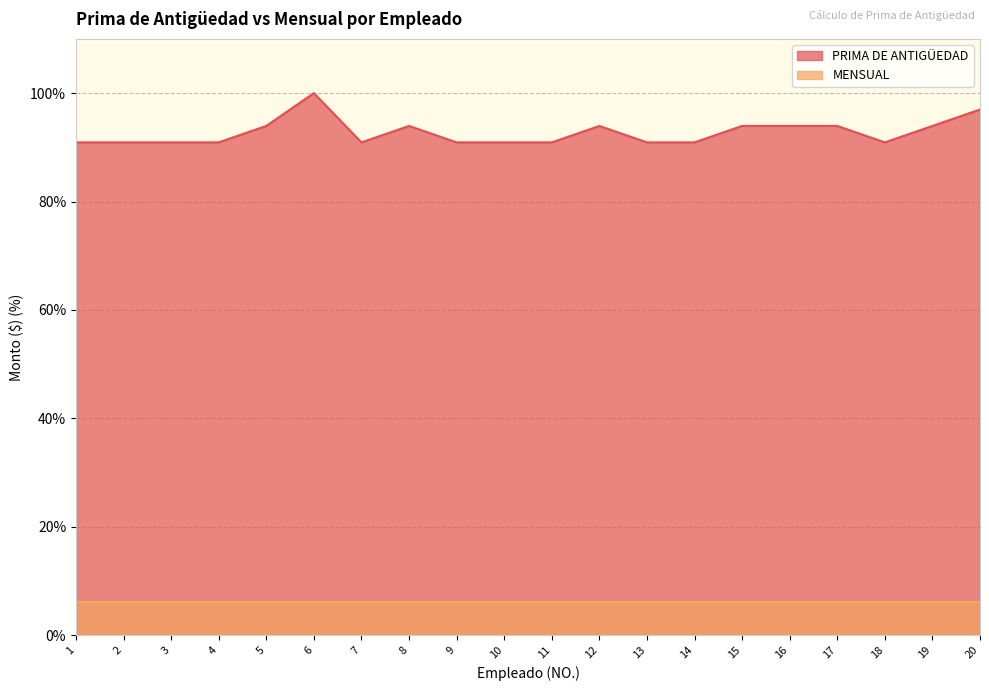

Which category has the lowest value across all series?

1